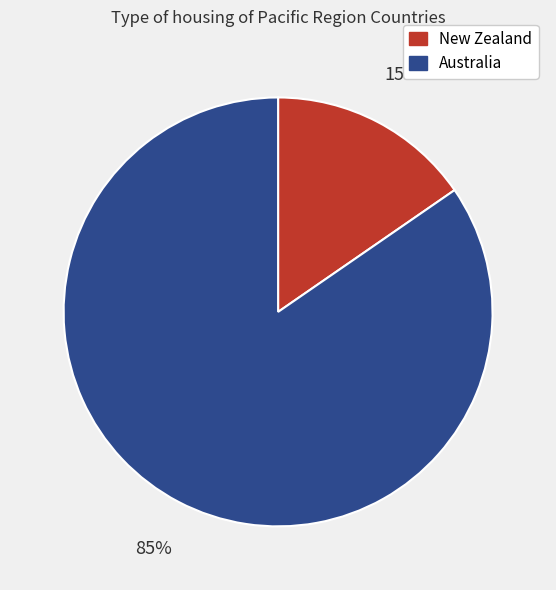

The Australia slice represents 85% of the pie. True or false?

True